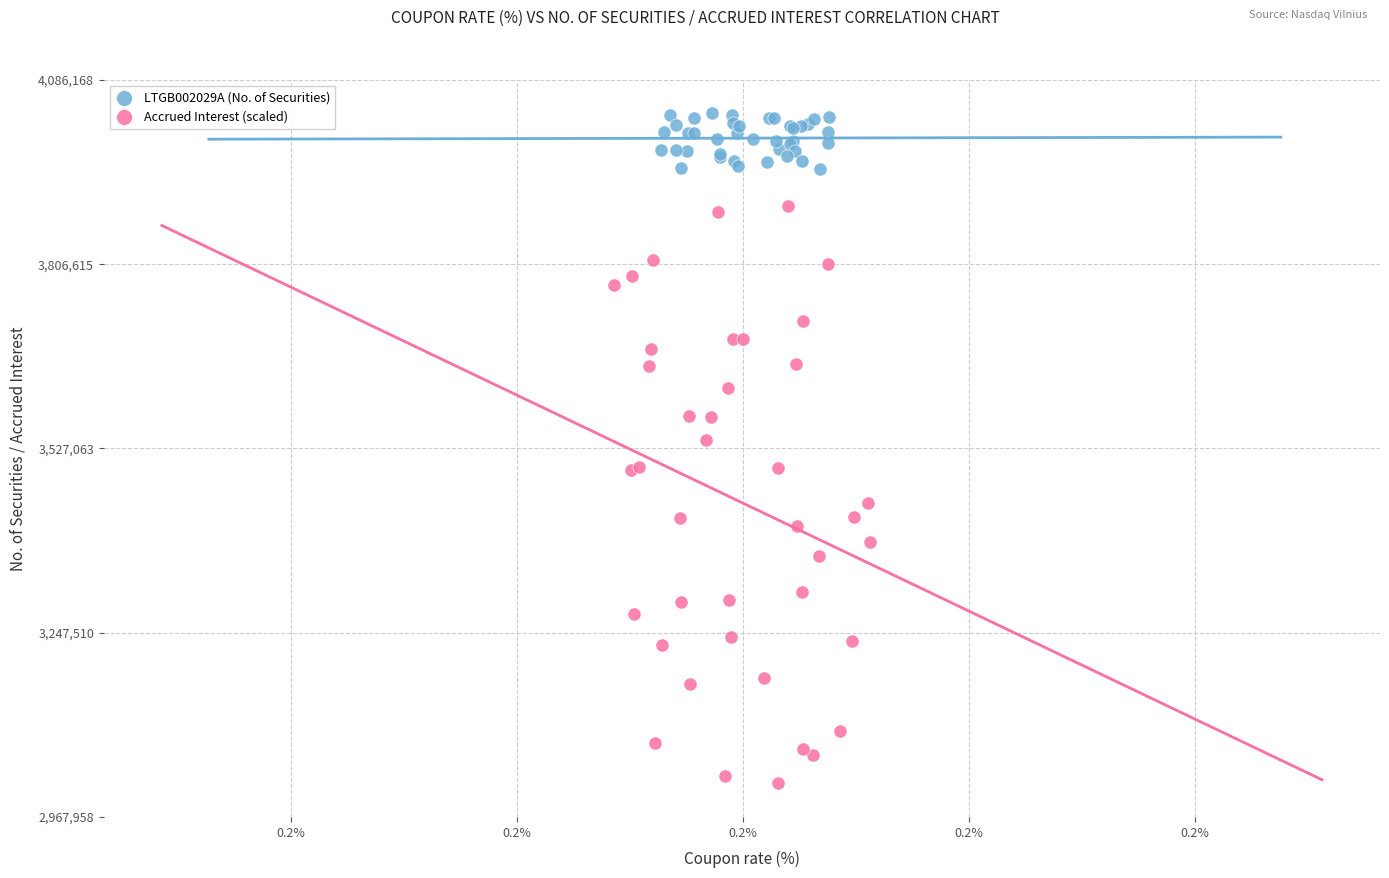

What are all the series names shown in the legend?

LTGB002029A (No. of Securities), Accrued Interest (scaled)